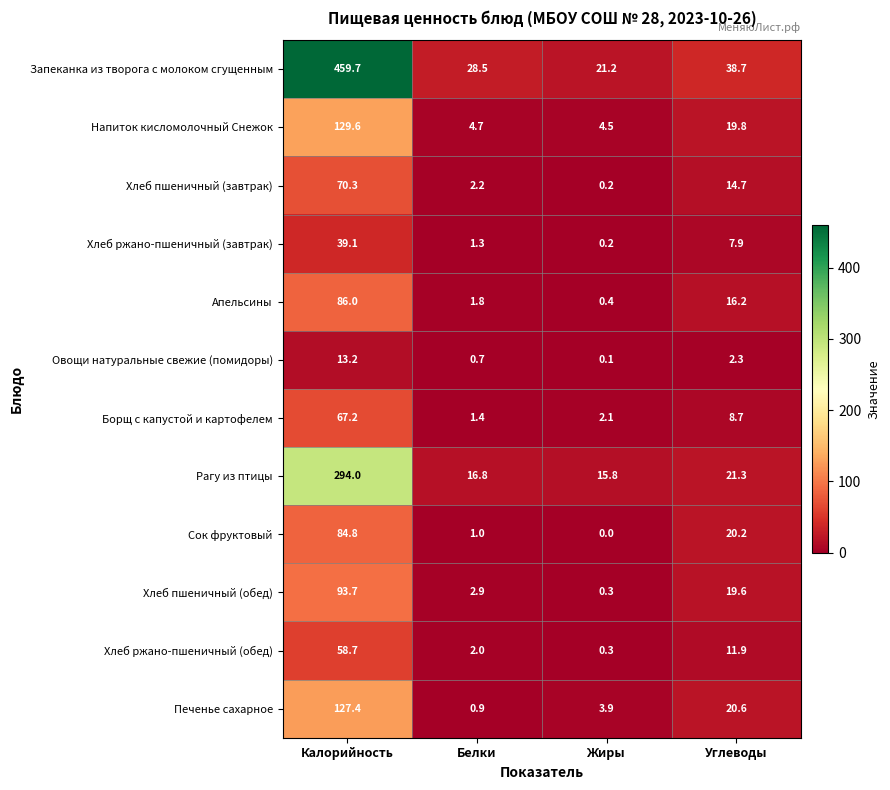

What value does the Хлеб пшеничный (завтрак) series have at Углеводы?

14.7